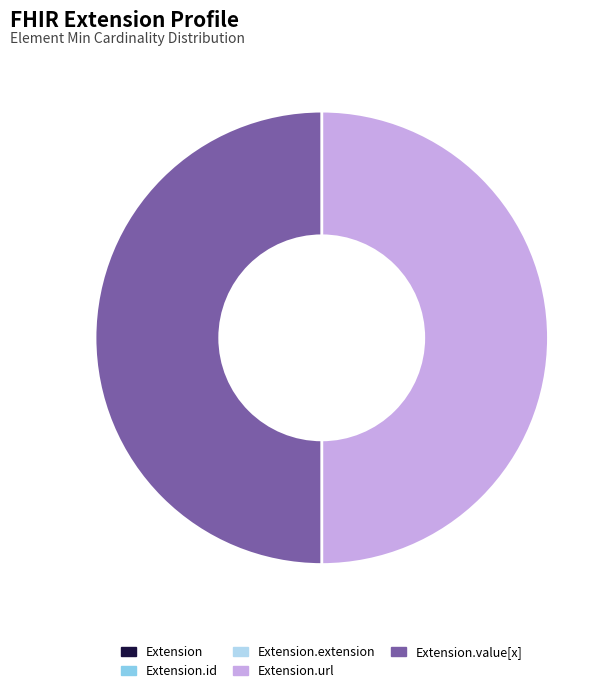

What percentage is the Extension.value[x] slice, to the nearest percent?

50%